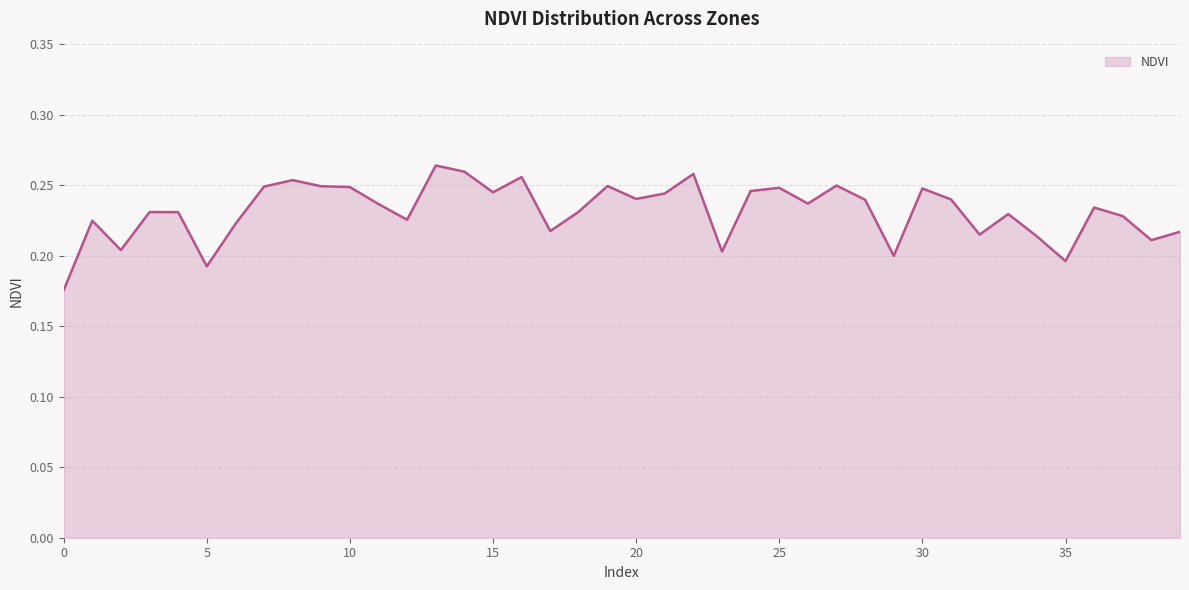

Reading right to left, transcribe all the data shown in this chart.

39=0.2	38=0.2	37=0.2	36=0.2	35=0.2	34=0.2	33=0.2	32=0.2	31=0.2	30=0.2	29=0.2	28=0.2	27=0.2	26=0.2	25=0.2	24=0.2	23=0.2	22=0.3	21=0.2	20=0.2	19=0.2	18=0.2	17=0.2	16=0.3	15=0.2	14=0.3	13=0.3	12=0.2	11=0.2	10=0.2	9=0.2	8=0.3	7=0.2	6=0.2	5=0.2	4=0.2	3=0.2	2=0.2	1=0.2	0=0.2